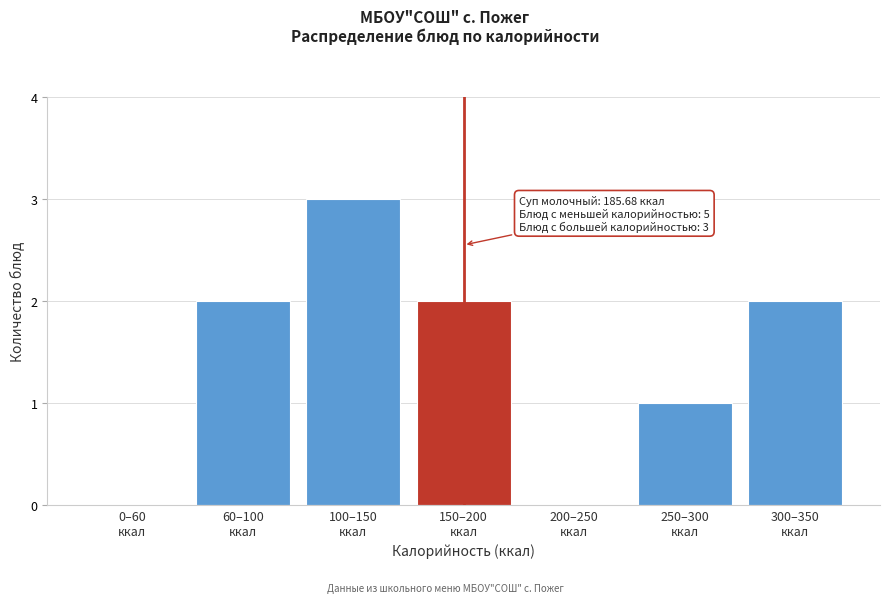

What is the greatest value displayed?

3